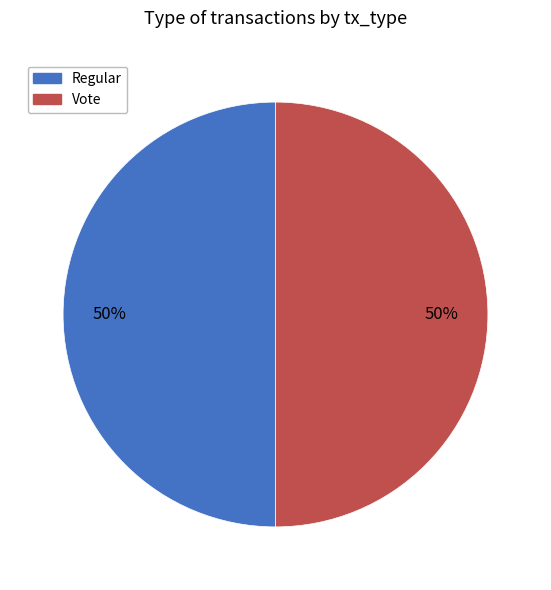

Count the number of slices in the pie.

2